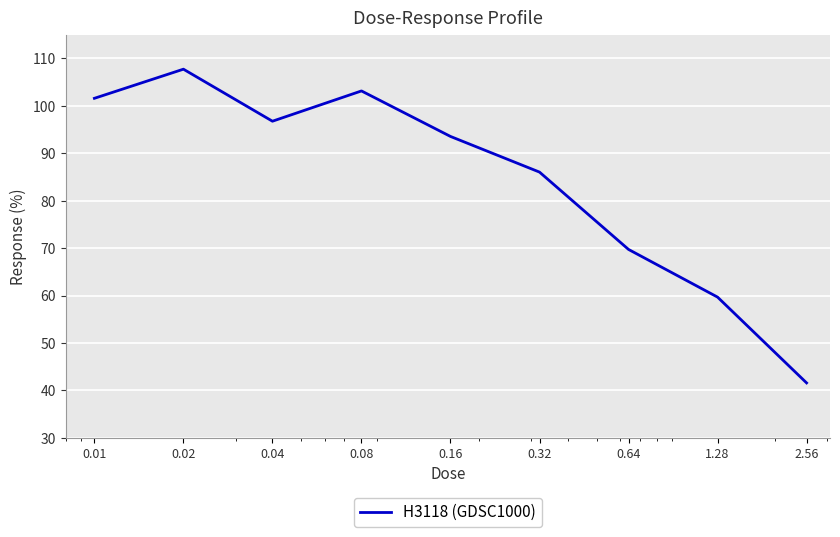

What is the minimum value shown in the chart?

41.6